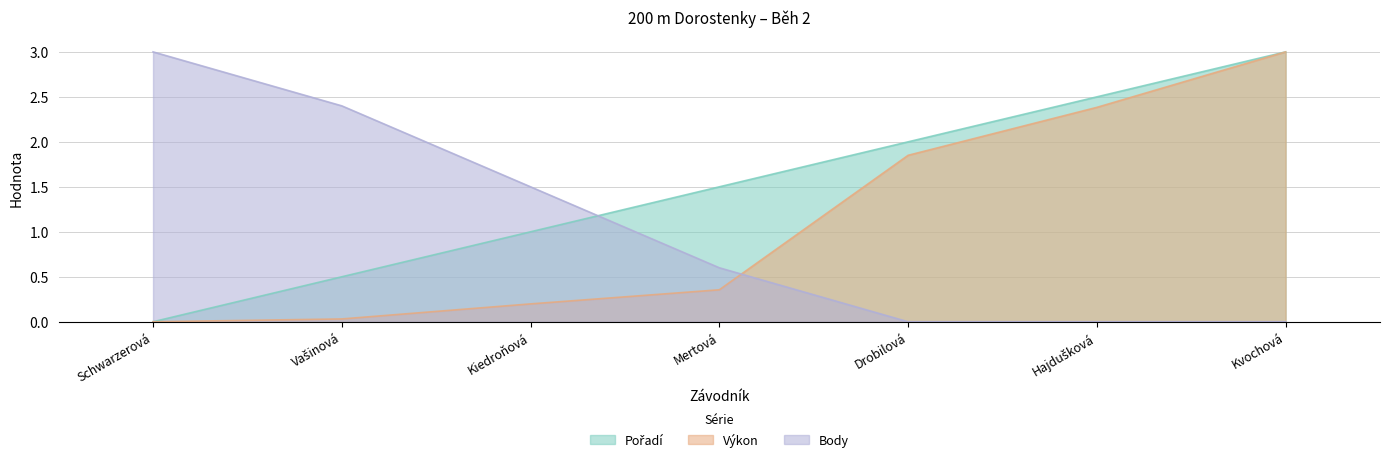

At which category is the sum across all series the highest?

Kvochová